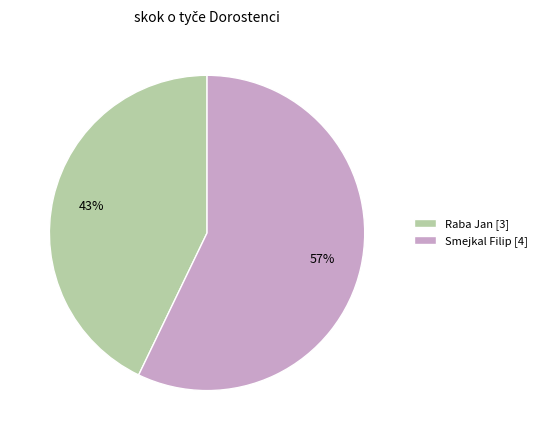

What is the largest slice in the pie chart?

Smejkal Filip